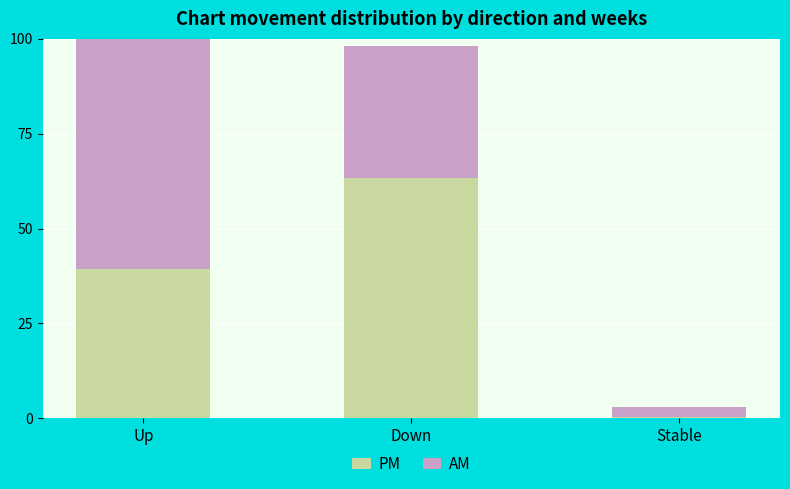

The PM series shows 0.6 at Stable. True or false?

False